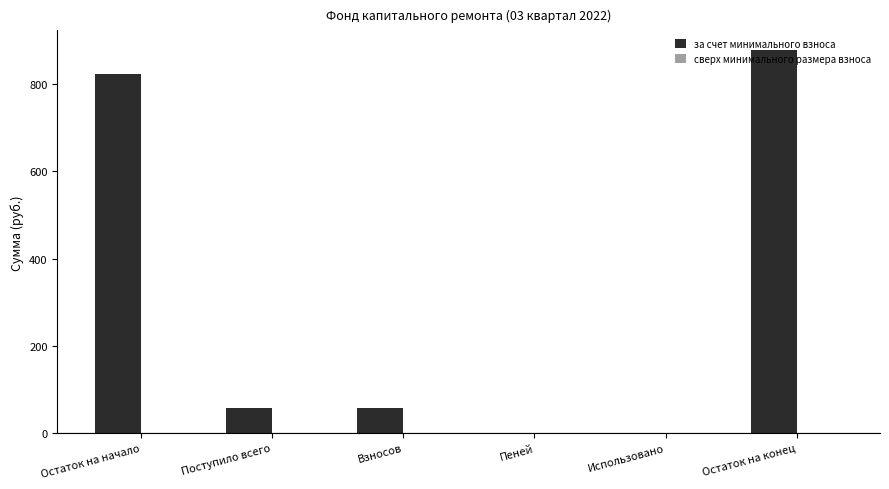

What is the sum of all values?

1814.8